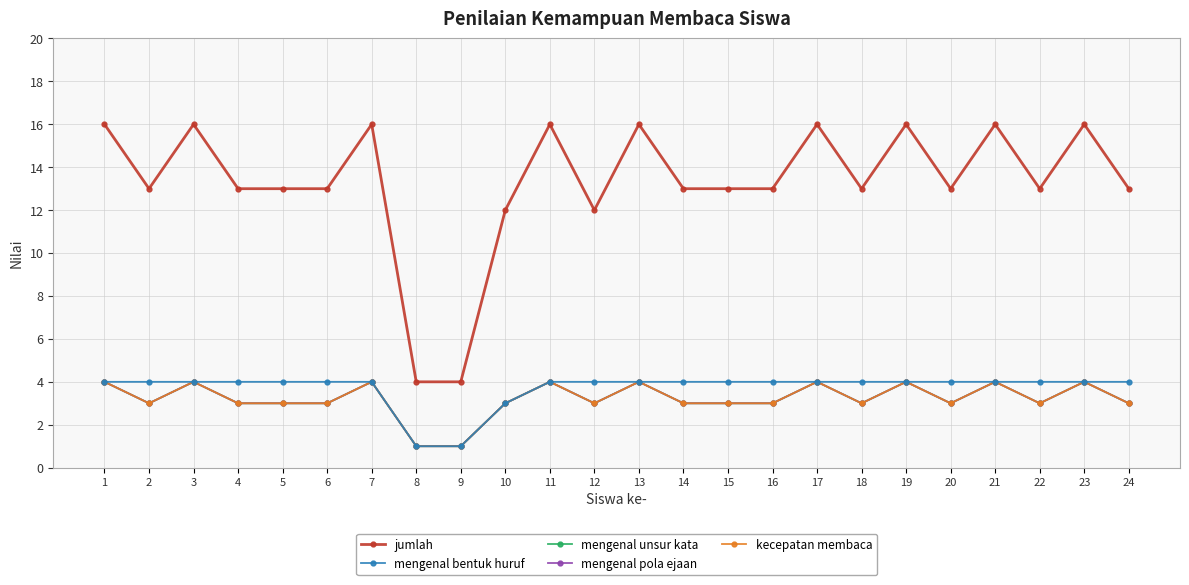

How many mengenal unsur kata values are between 3 and 4?

22